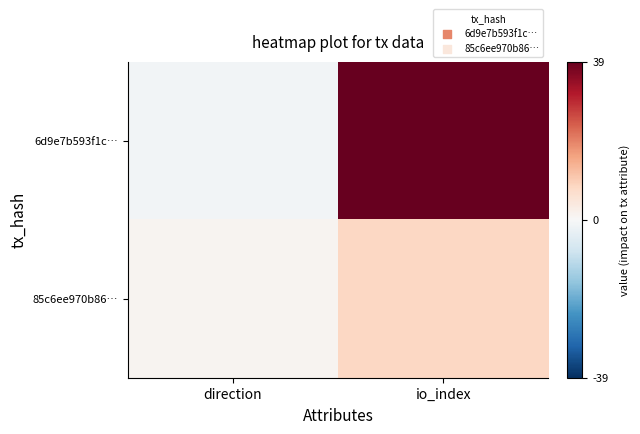

What is the difference between the highest and lowest values at direction?

2